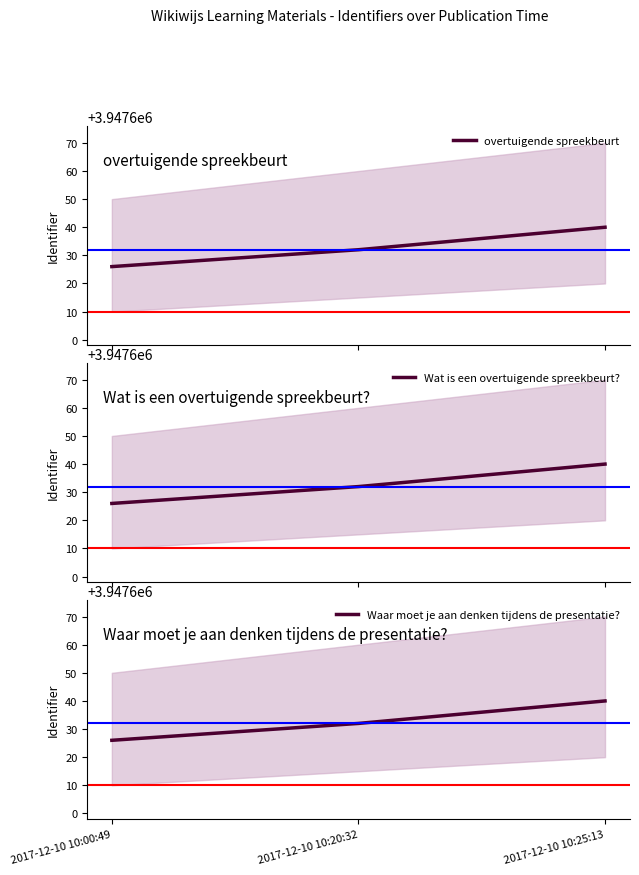

Reading left to right, list all the values displayed in this chart.

overtuigende spreekbeurt: 2017-12-10 10:00:49=3947626	2017-12-10 10:20:32=3947632	2017-12-10 10:25:13=3947640
Wat is een overtuigende spreekbeurt?: 2017-12-10 10:00:49=3947626	2017-12-10 10:20:32=3947632	2017-12-10 10:25:13=3947640
Waar moet je aan denken tijdens de presentatie?: 2017-12-10 10:00:49=3947626	2017-12-10 10:20:32=3947632	2017-12-10 10:25:13=3947640